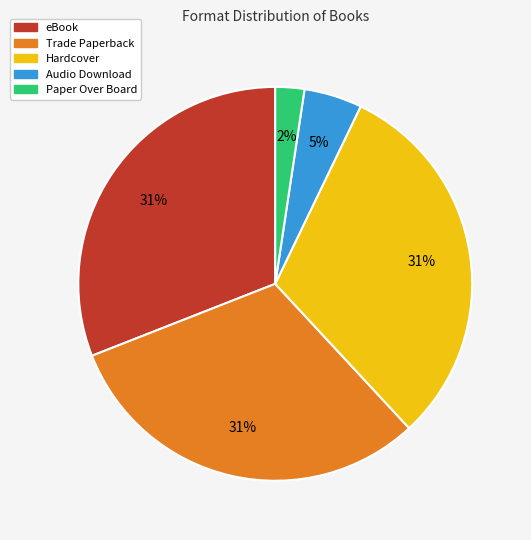

Do Paper Over Board and eBook together represent more than half of the pie?

No